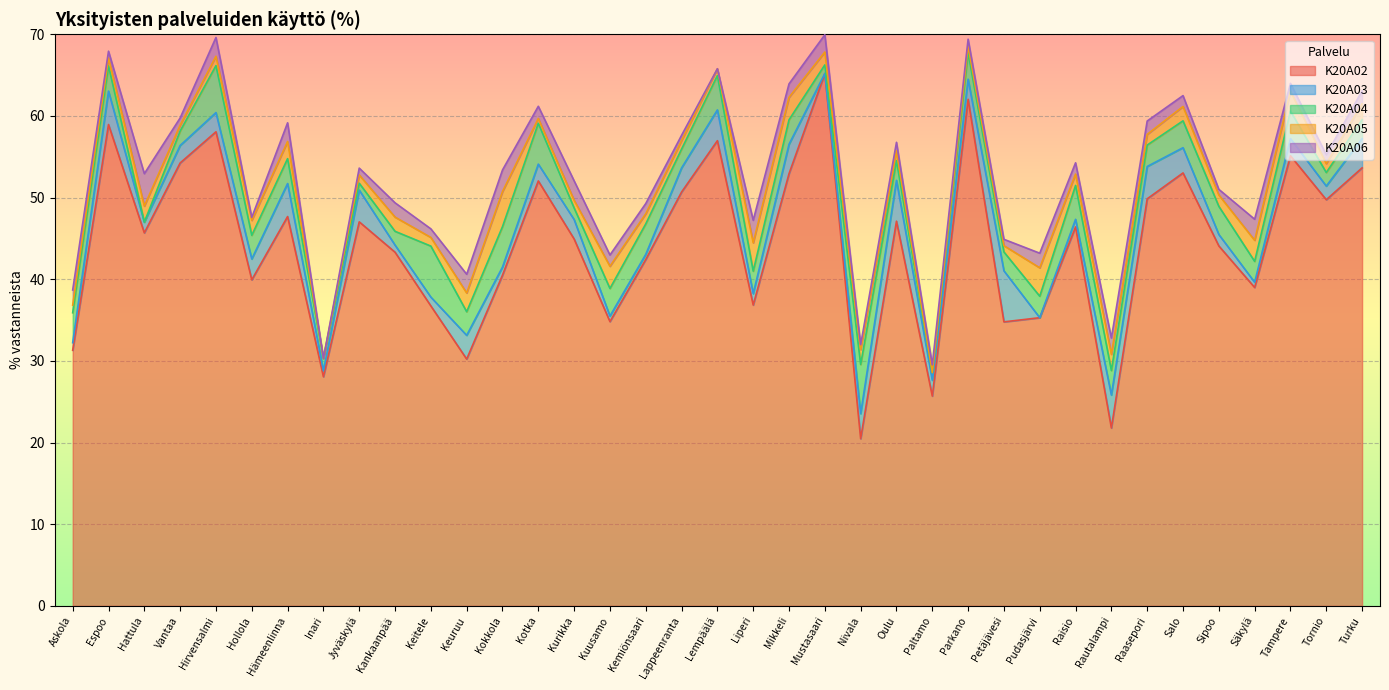

What is the difference between the second highest and minimum values in the K20A04 series?

6.0